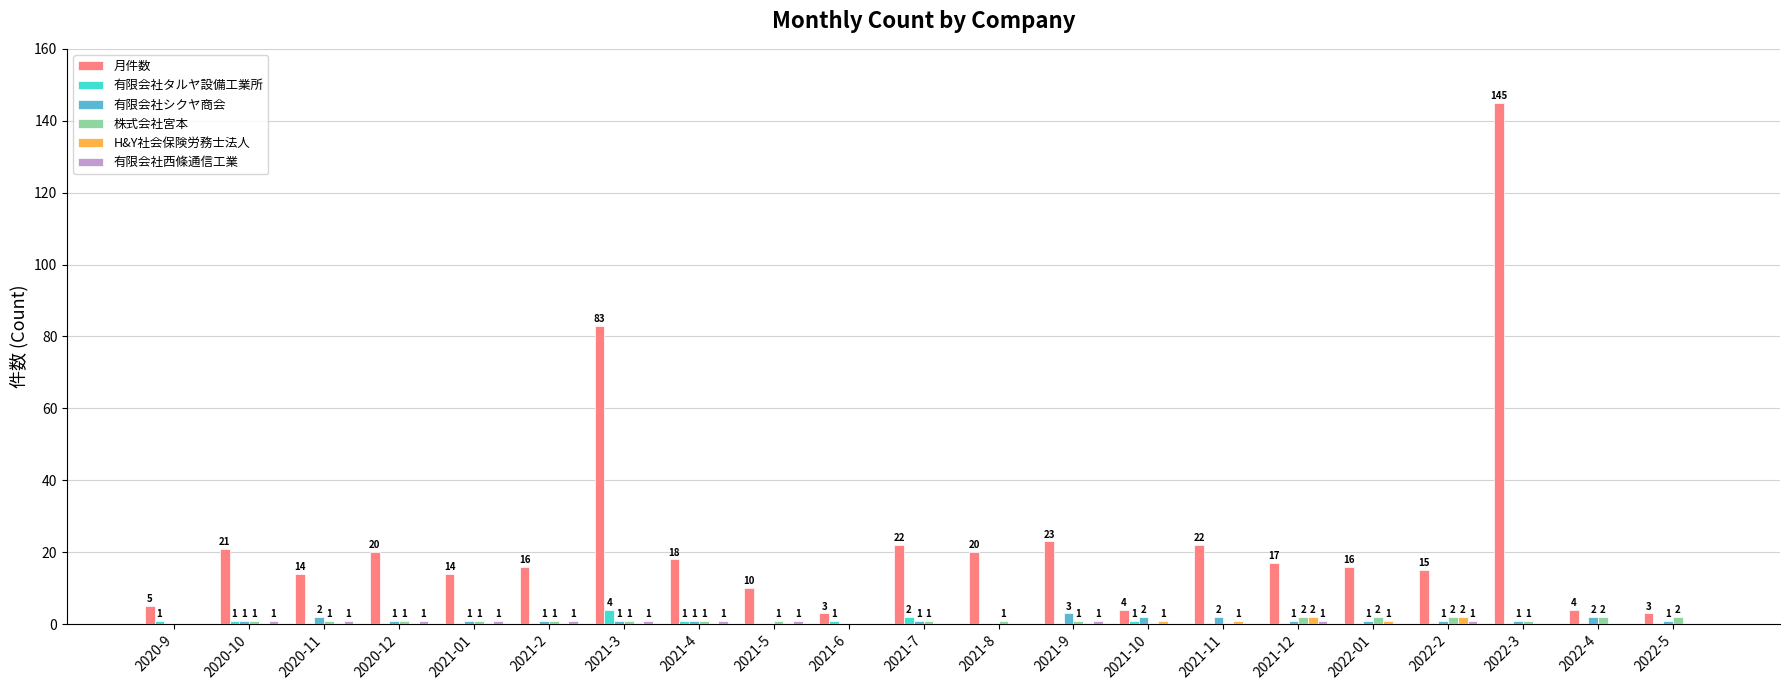

How many groups of bars are there?

21